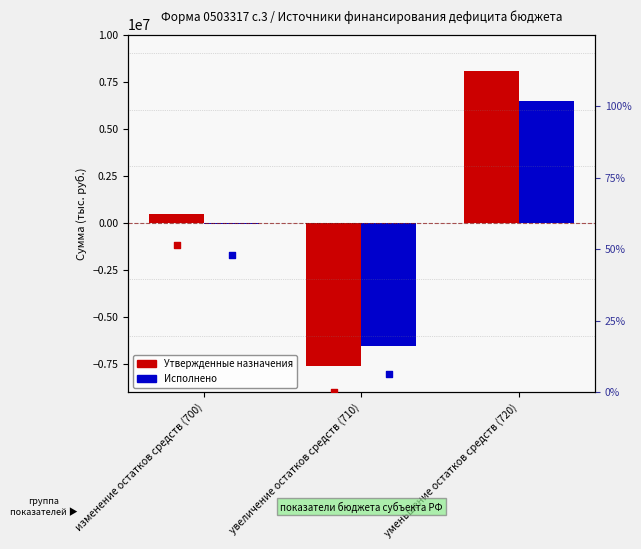

What is the total value across all series at увеличение остатков средств (710)?

-14128781.7